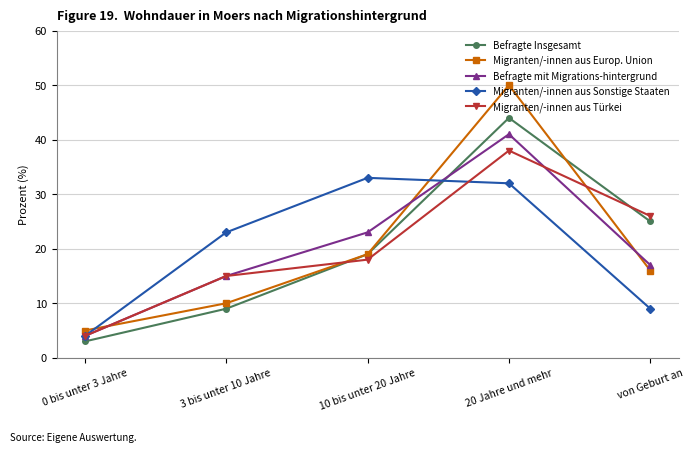

At which label does Migranten/-innen aus Sonstige Staaten reach its minimum?

0 bis unter 3 Jahre